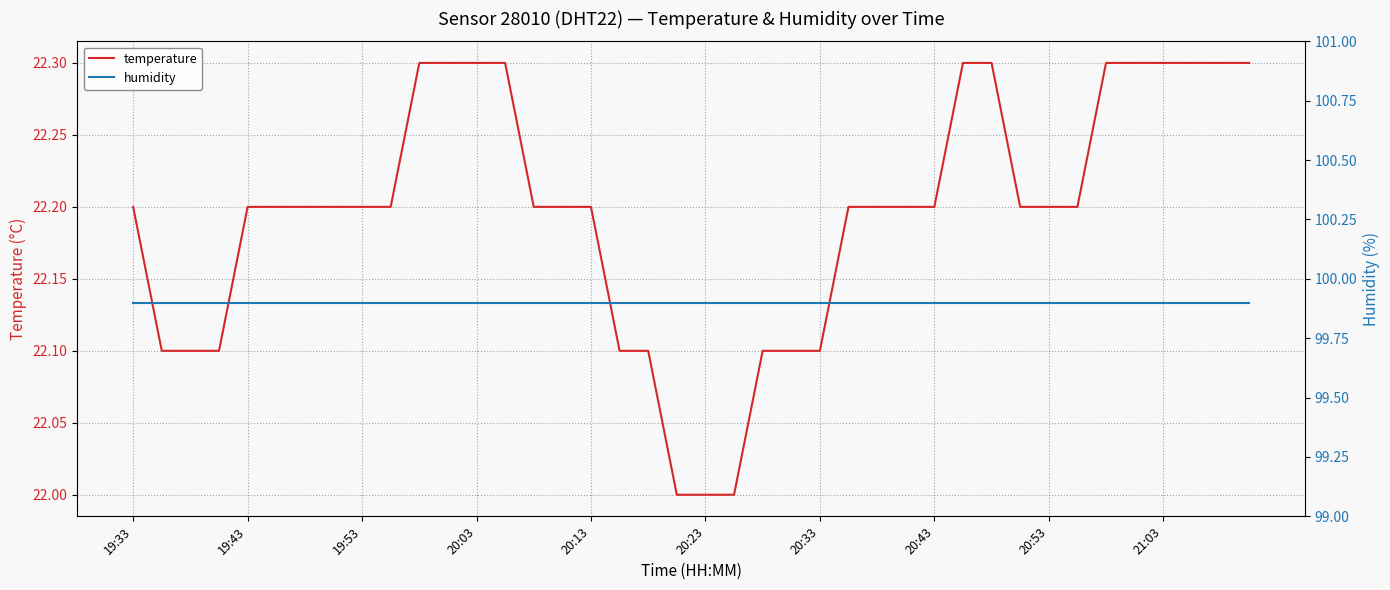

What is the highest value of the temperature series?

22.3